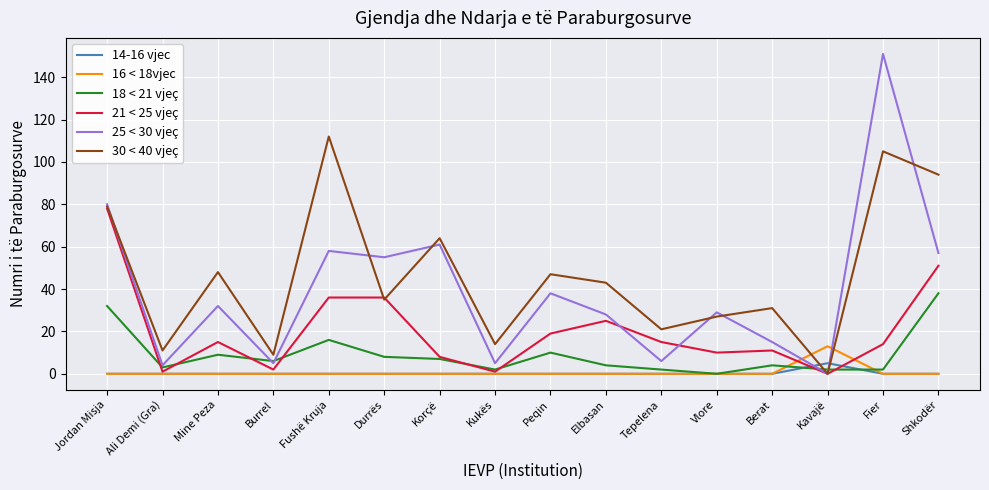

The 21 < 25 vjeç series shows 20 at Durrës. True or false?

False